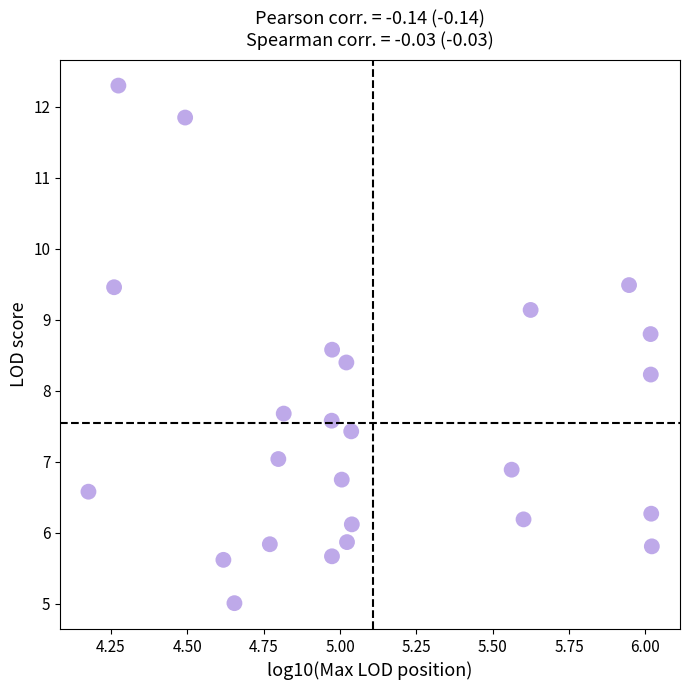

What is the range of Y values (max minus min)?

7.3